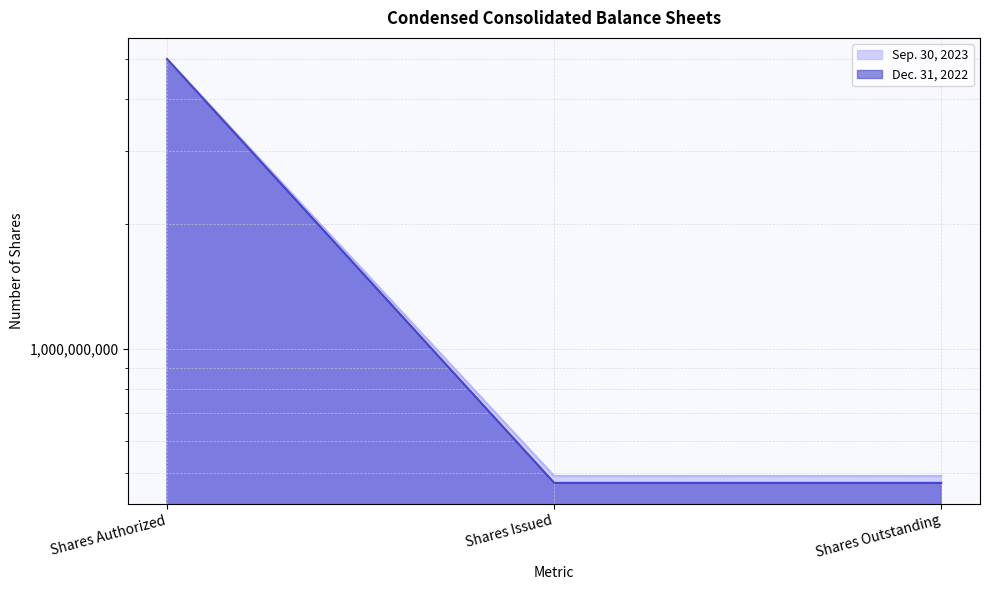

True or false: Sep. 30, 2023 has a value of 1557118793 at Shares Authorized.

False